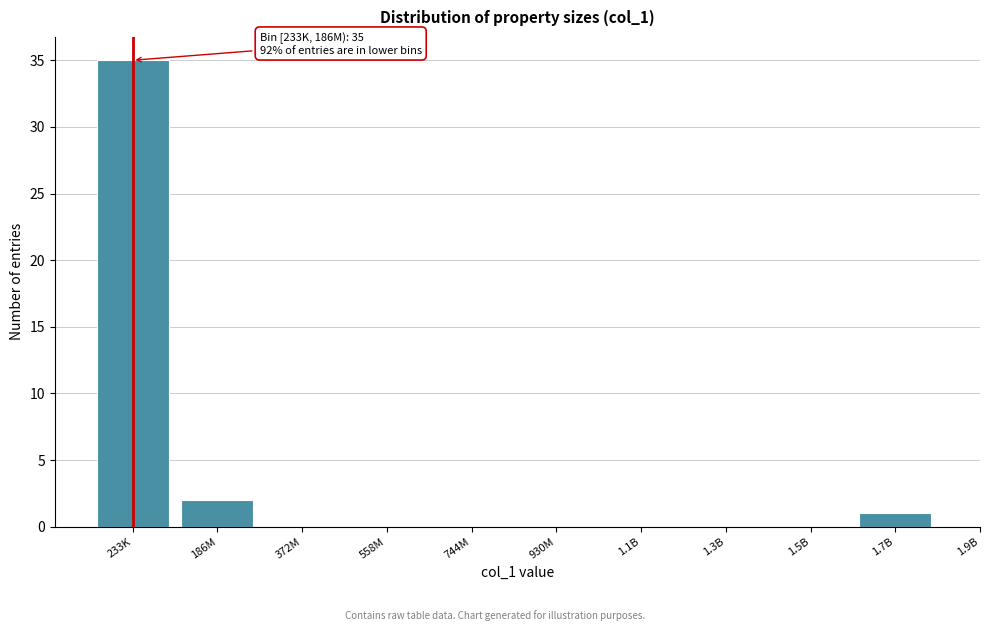

Reading left to right, what are all the values shown in this chart?

233K=35	186M=2	372M=0	558M=0	744M=0	930M=0	1.1B=0	1.3B=0	1.5B=0	1.7B=1